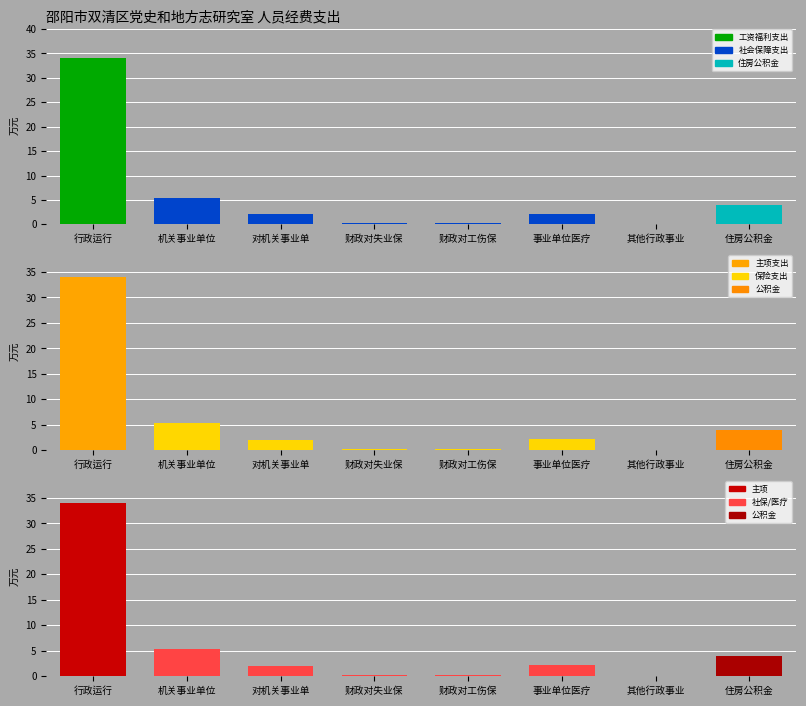

At which label is 支出类别 closest to 17?

机关事业单位